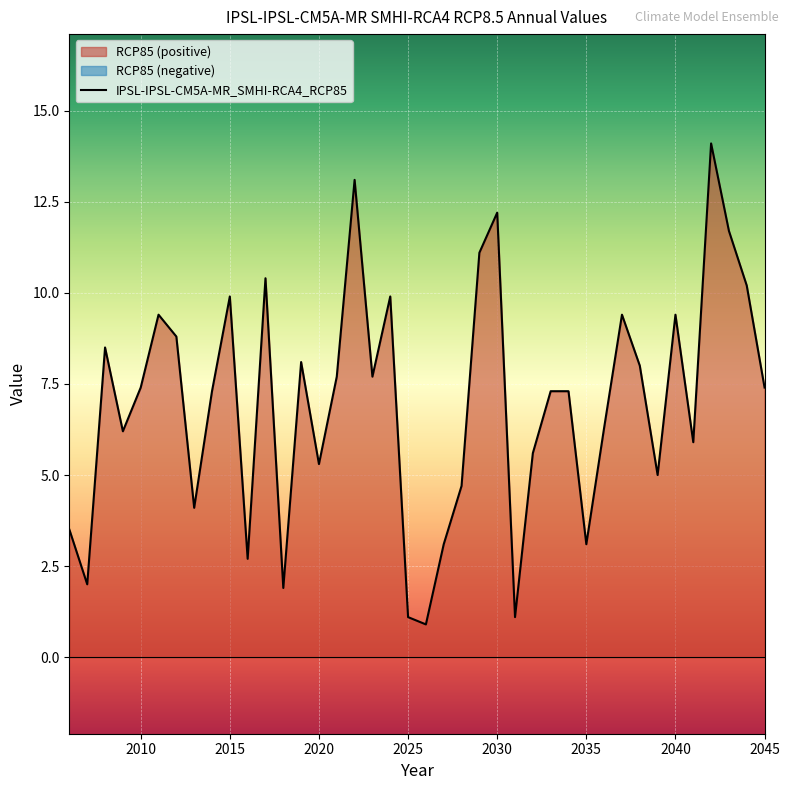

What is the minimum value for IPSL-IPSL-CM5A-MR_SMHI-RCA4_RCP85?

0.9